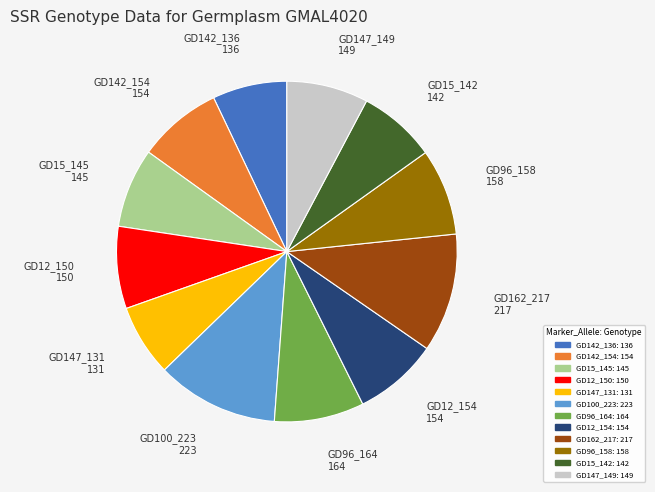

Approximately how many times larger is the value at GD12_154 compared to GD147_149?

1.0